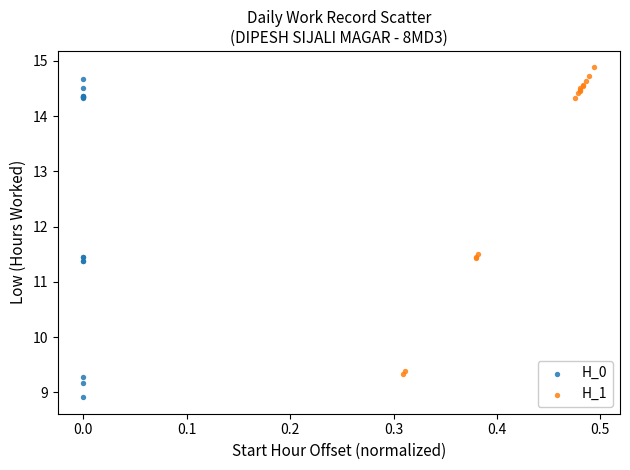

Which series has the widest spread of Y values?

H_0